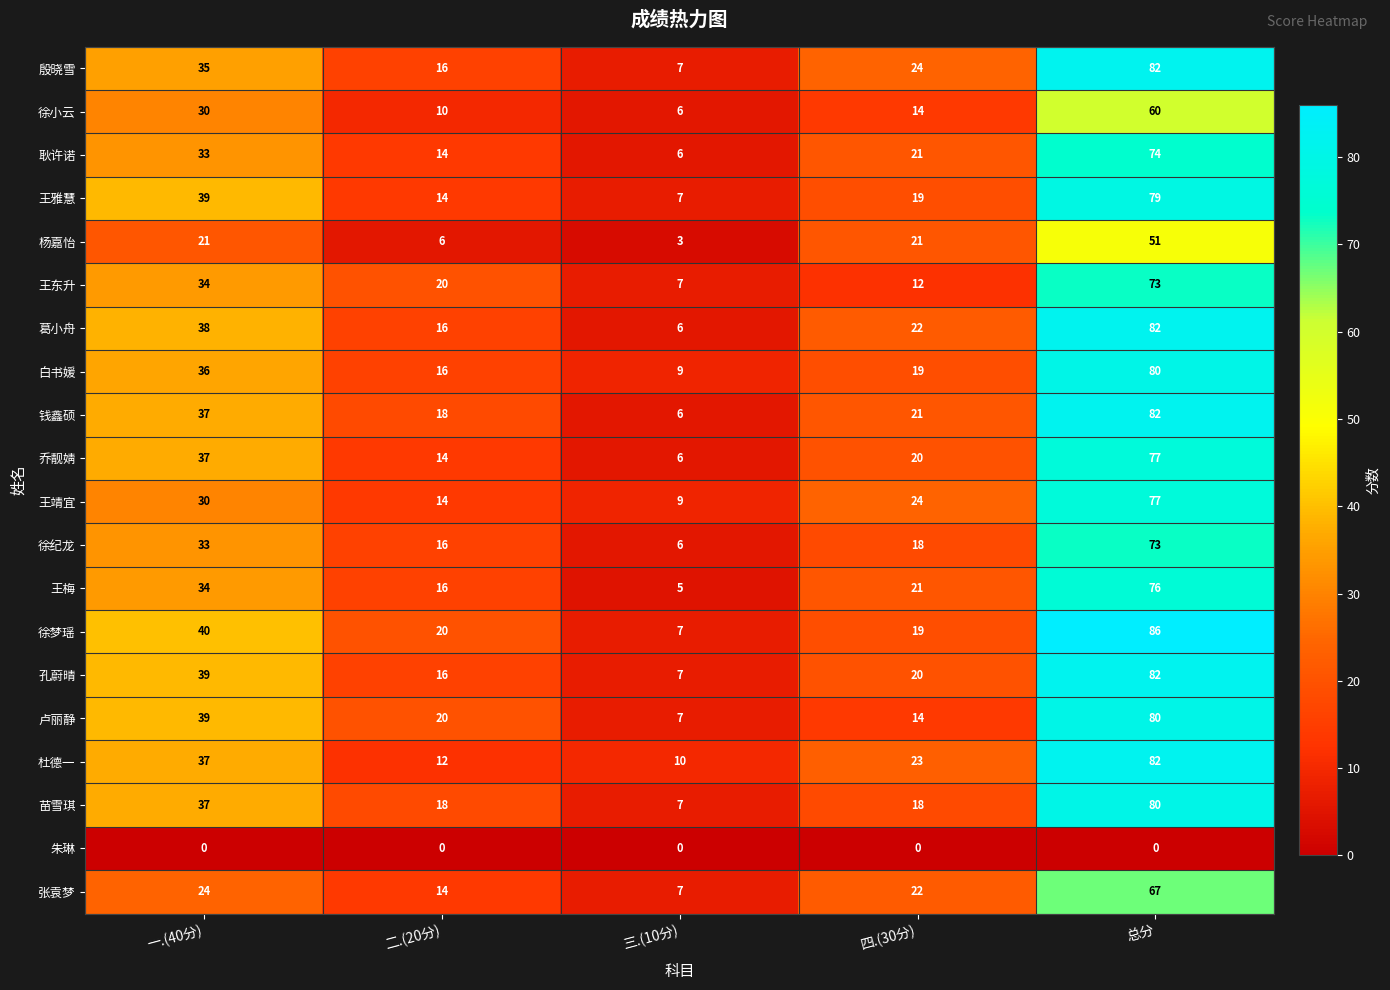

At which category is the sum across all series the highest?

总分